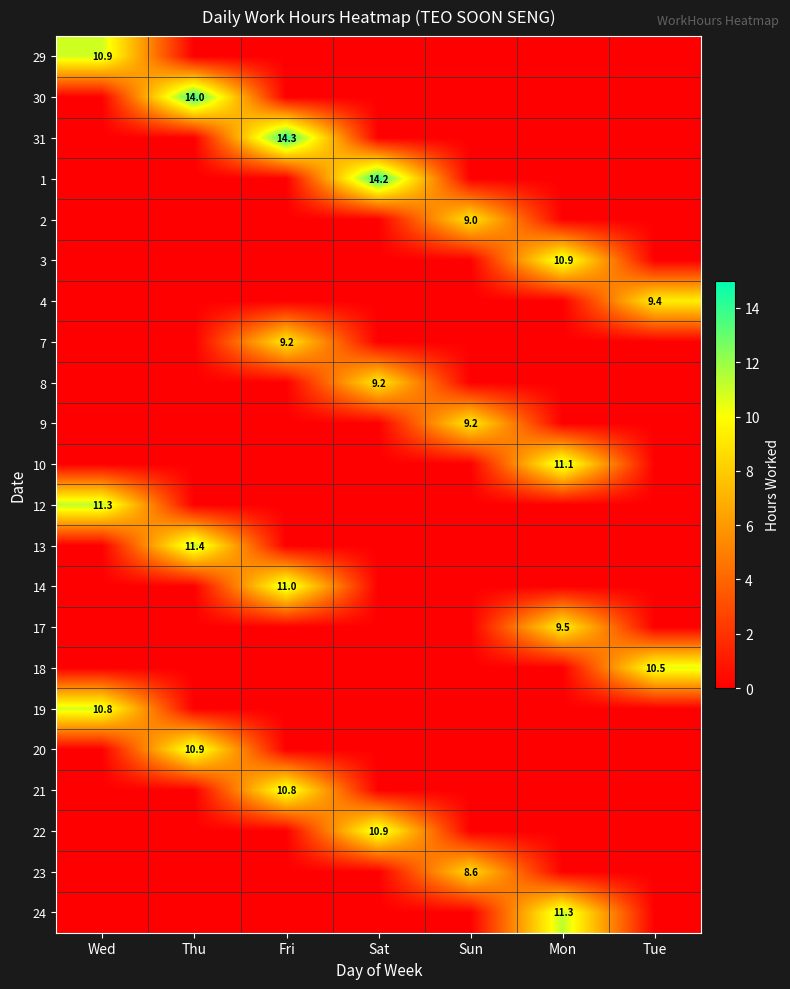

What is the total value across all series at Mon?

42.8